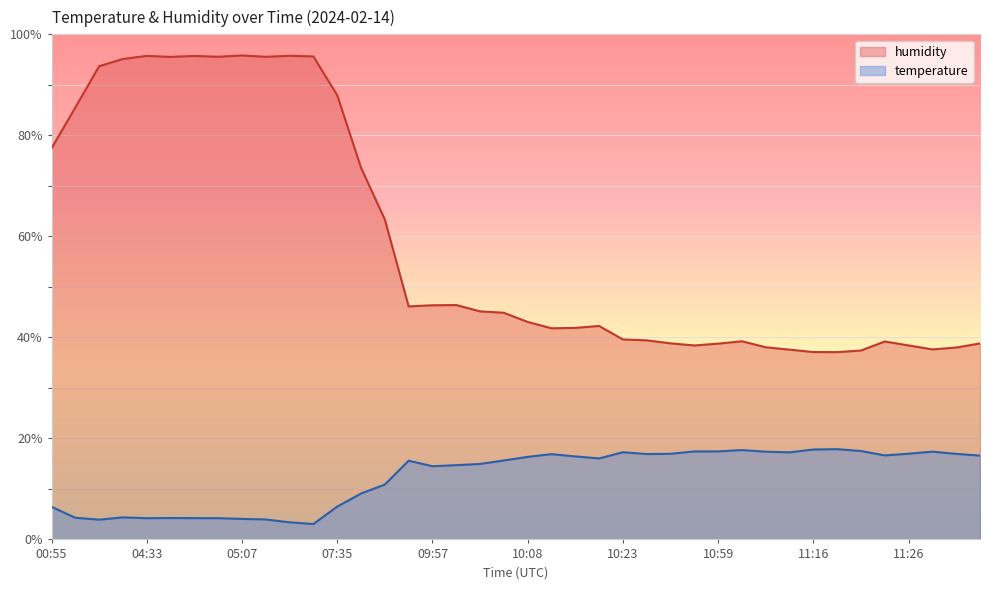

What position from the left is 00:55?

1